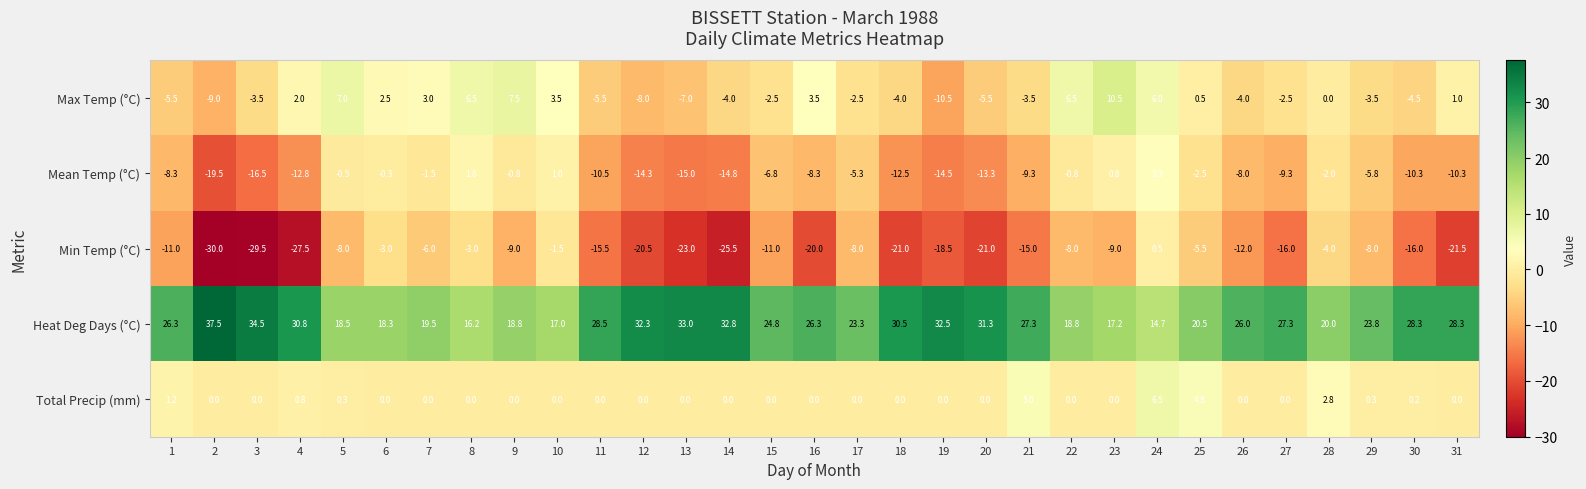

What is the difference between the Max Temp (°C) values at 30 and 19?

6.0